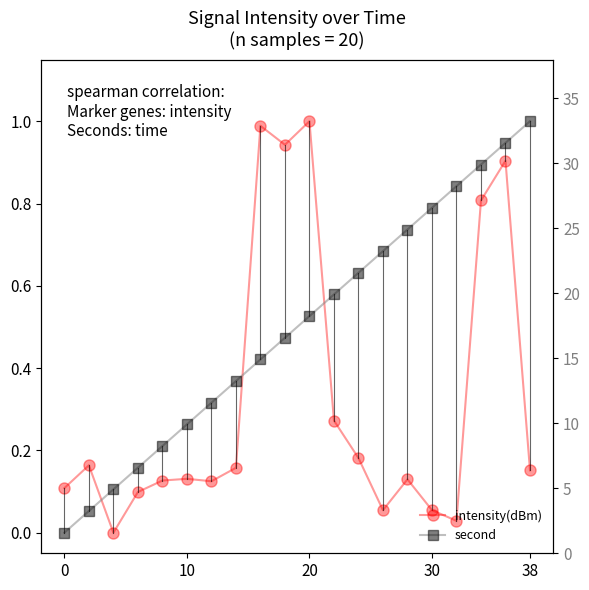

How many interior local peaks does the intensity(dBm) series have?

6